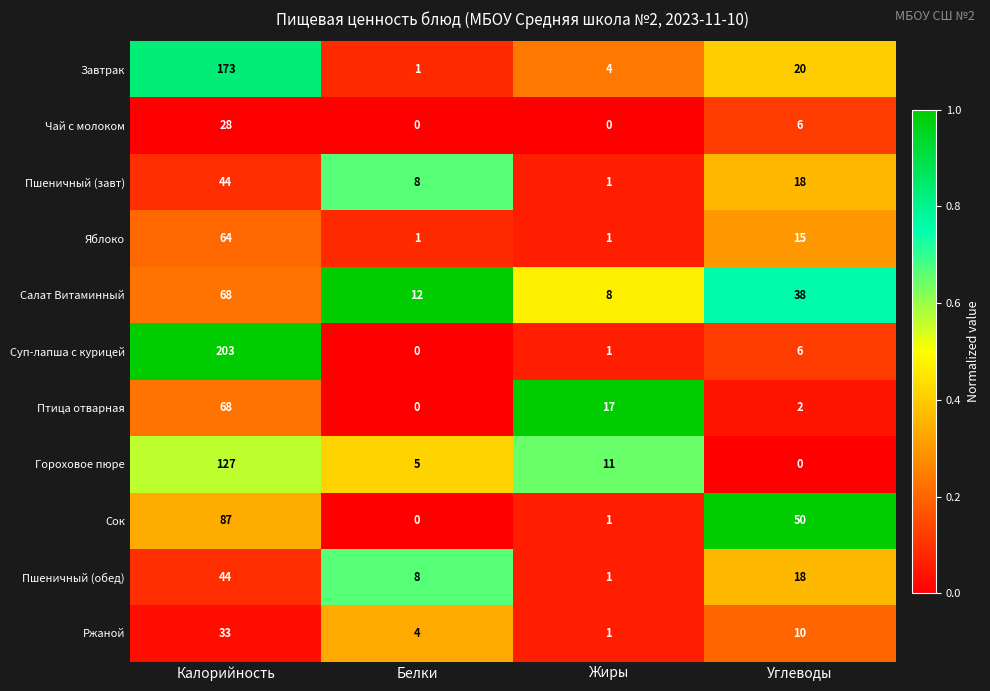

Is it true that Чай с молоком equals 11 at Калорийность?

False